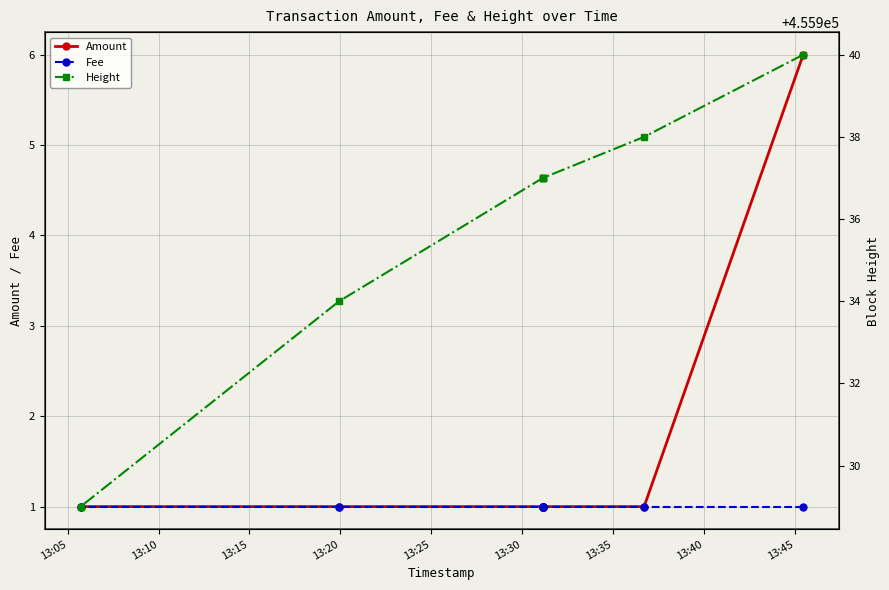

True or false: Fee has a value of 1 at 13:20.

True